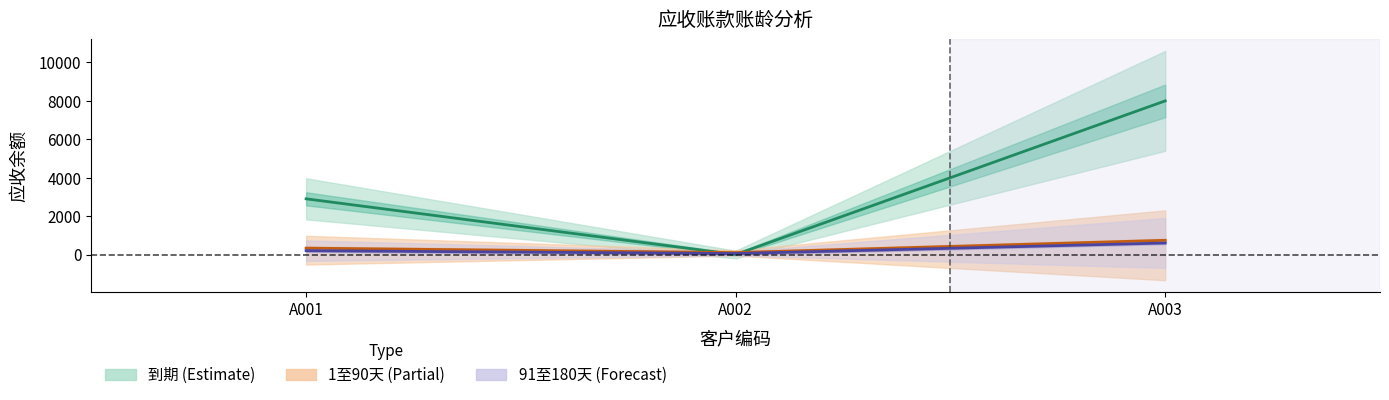

At which category is the sum across all series the highest?

A003